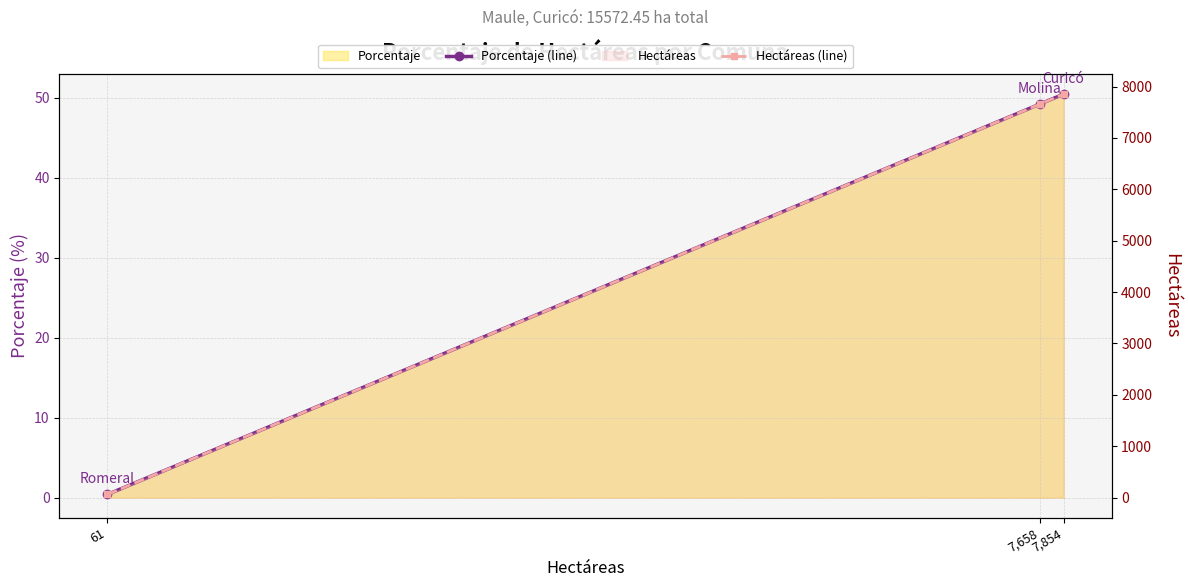

What is the difference between the Hectáreas (line) values at 7,854 and 7,658?

195.9